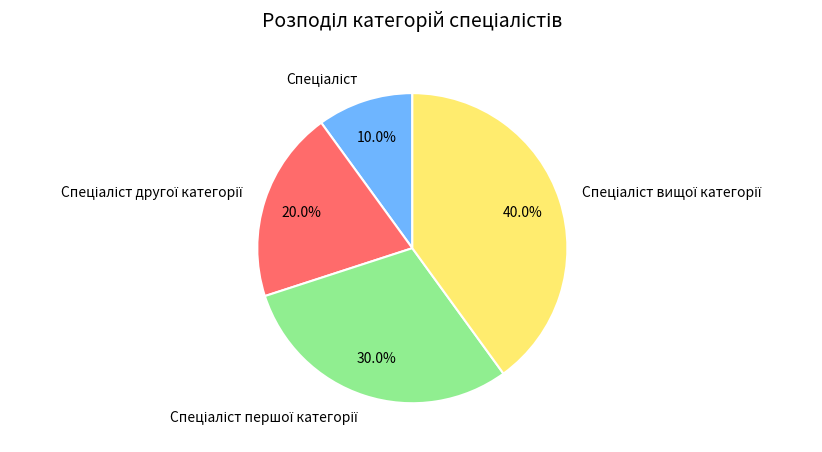

Does any single category account for the majority?

No